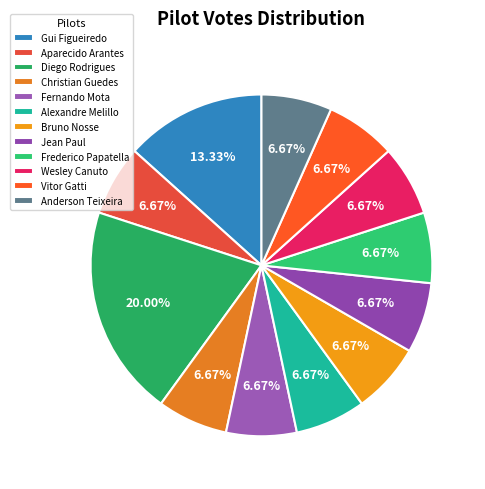

What portion of the pie excludes Christian Guedes?

93.3%